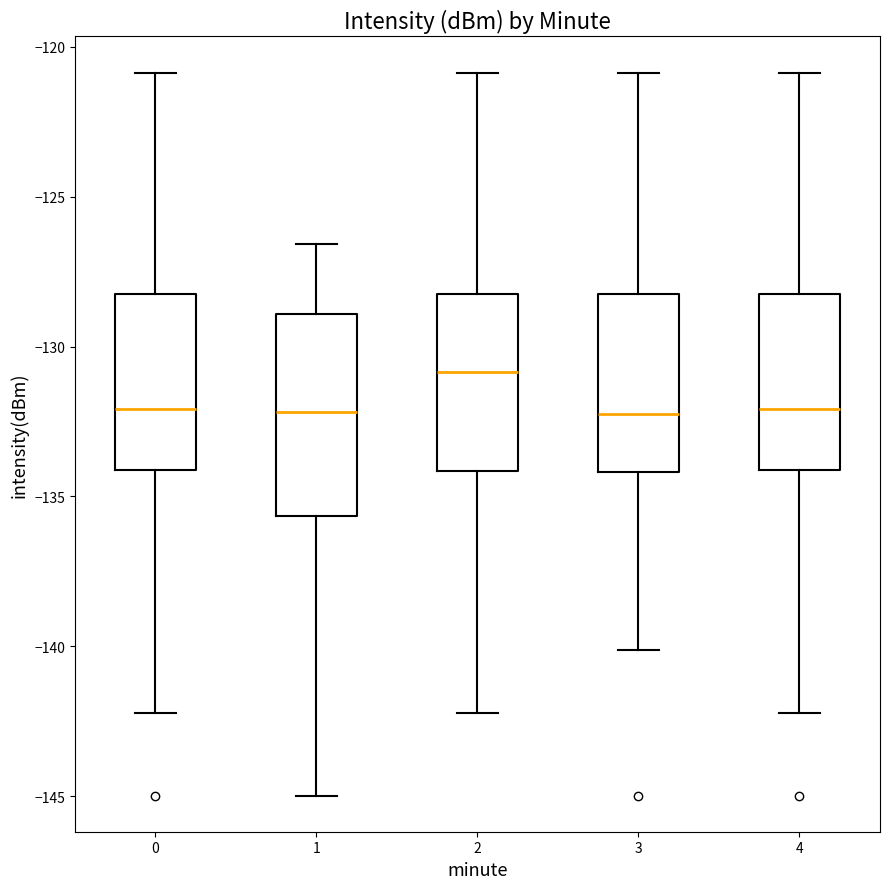

Where does the upper whisker of the box at x = 1 end on the y-axis? The values are not printed on the chart, so give them approximately, as read against the axis.

-126.5